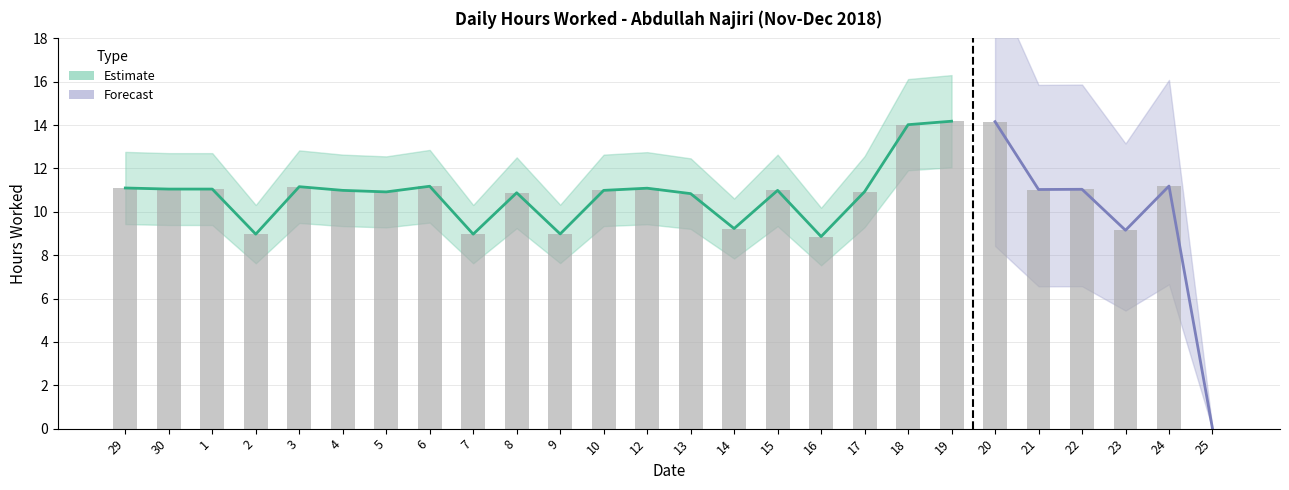

Rank the categories by value from highest to lowest.

19, 20, 18, 24, 6, 3, 29, 12, 30, 1, 22, 21, 4, 10, 15, 17, 5, 8, 13, 14, 23, 9, 2, 7, 16, 25